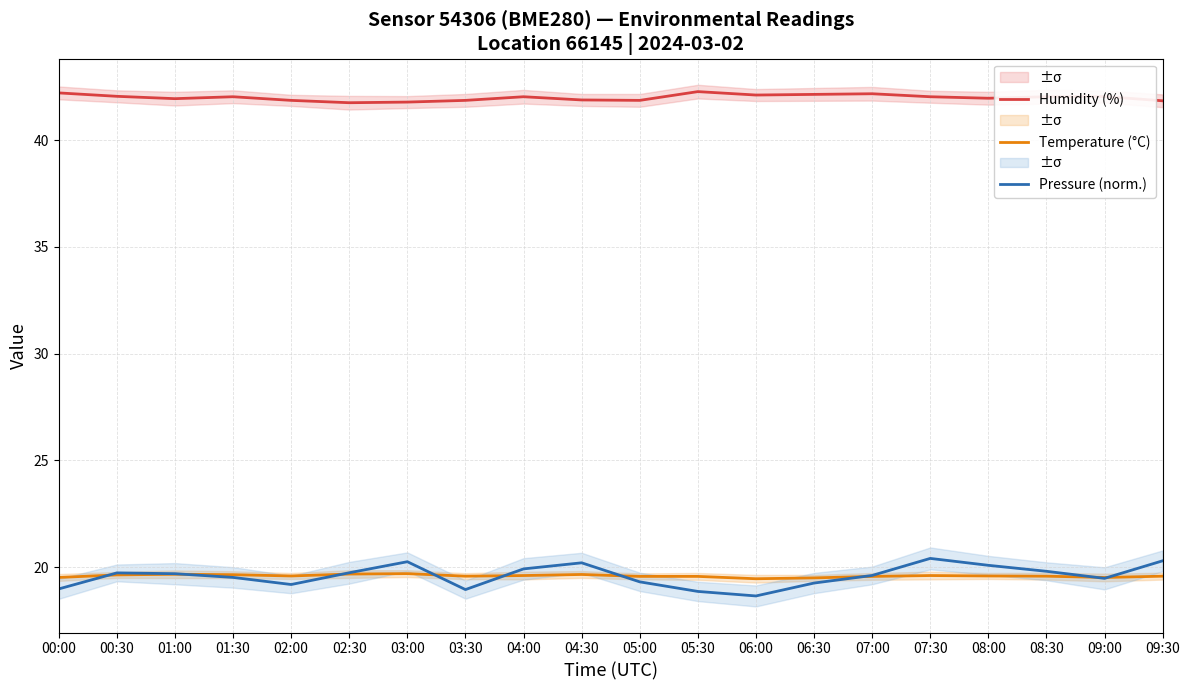

True or false: Humidity (%) and Pressure (norm.) intersect in this chart.

False